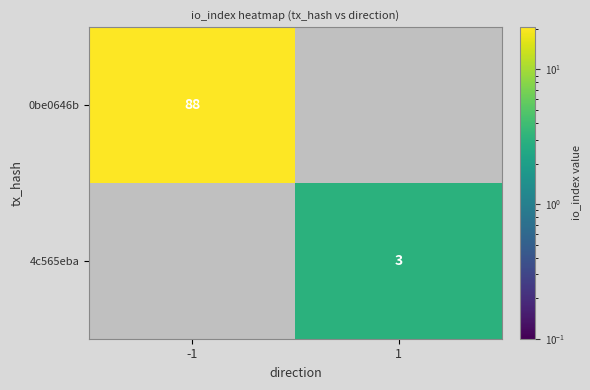

The 0be0646b series shows 34 at -1. True or false?

False